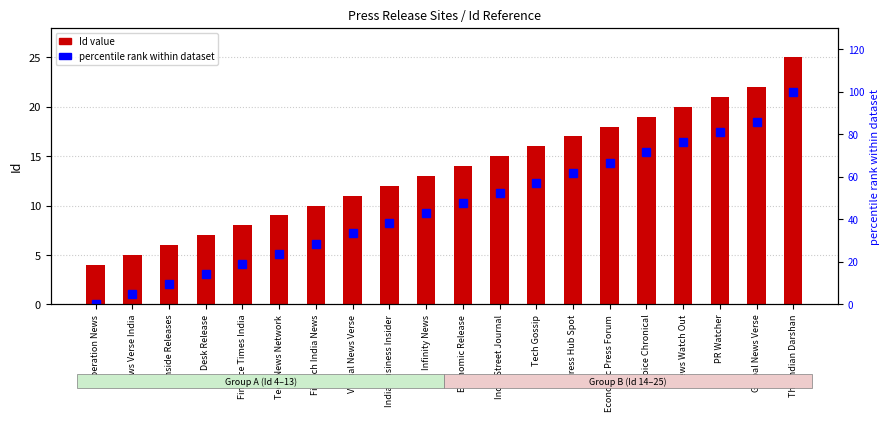

Which series has the largest total across all categories?

percentile rank within dataset